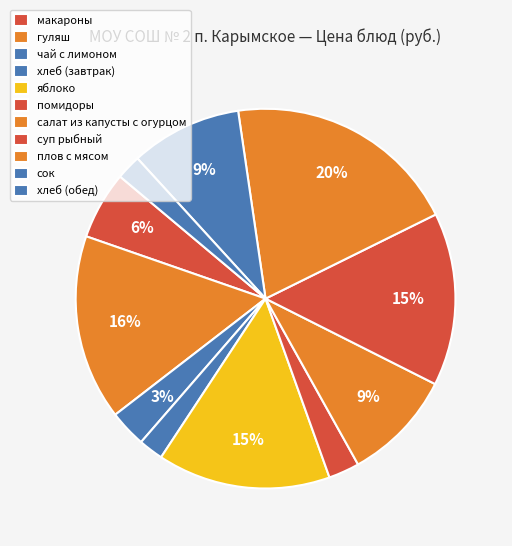

To the nearest percent, what is the difference between the гуляш and яблоко slice percentages?

1%